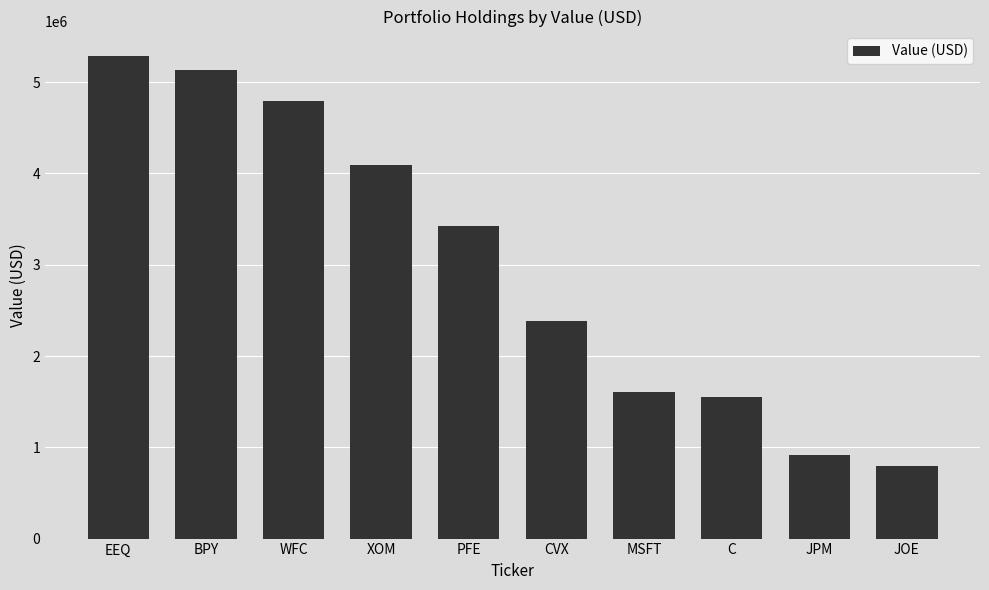

What is the change in value from BPY to WFC?

-342000